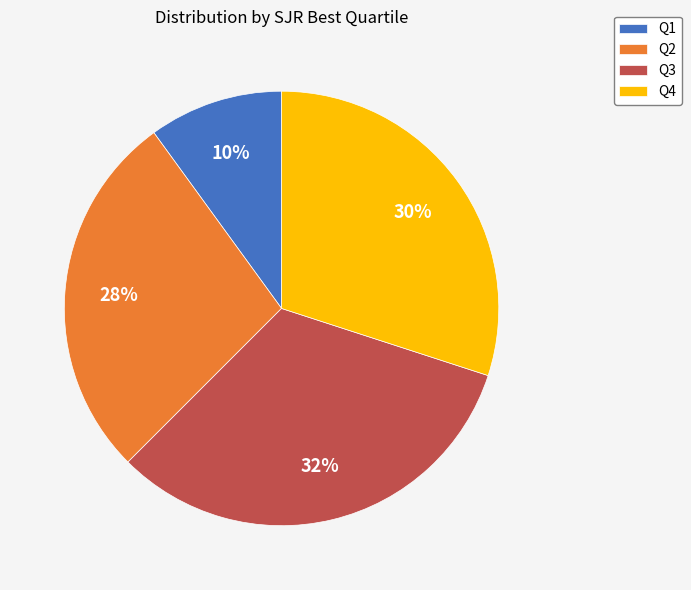

Do Q3 and Q4 together represent more than half of the pie?

Yes